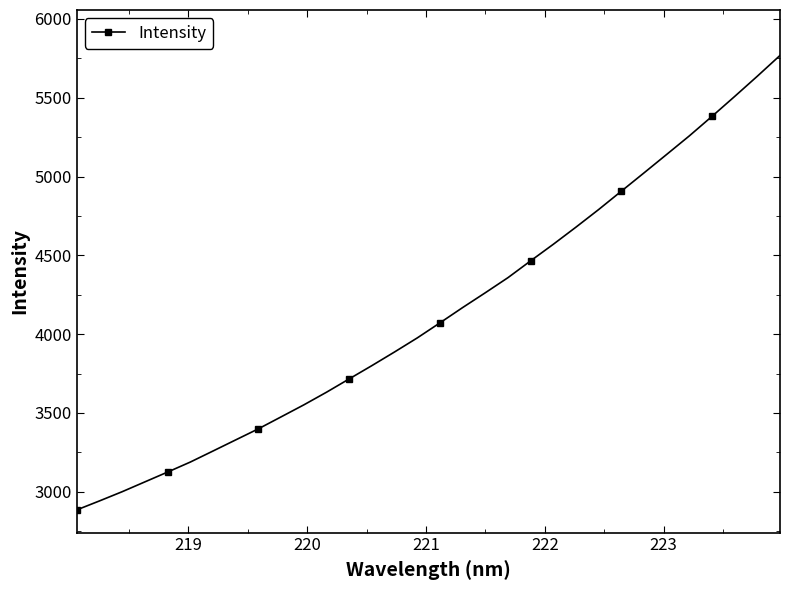

Does the chart have visible grid lines?

No